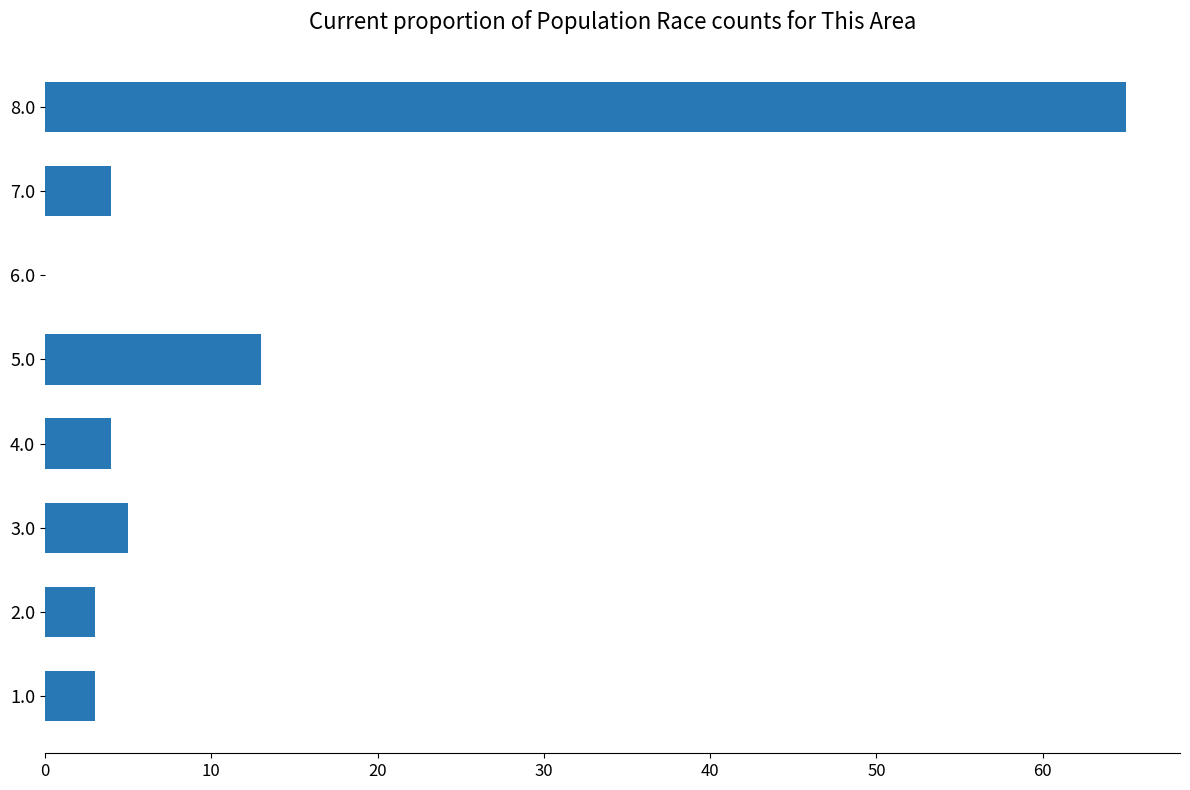

How many categories are shown in the chart?

8